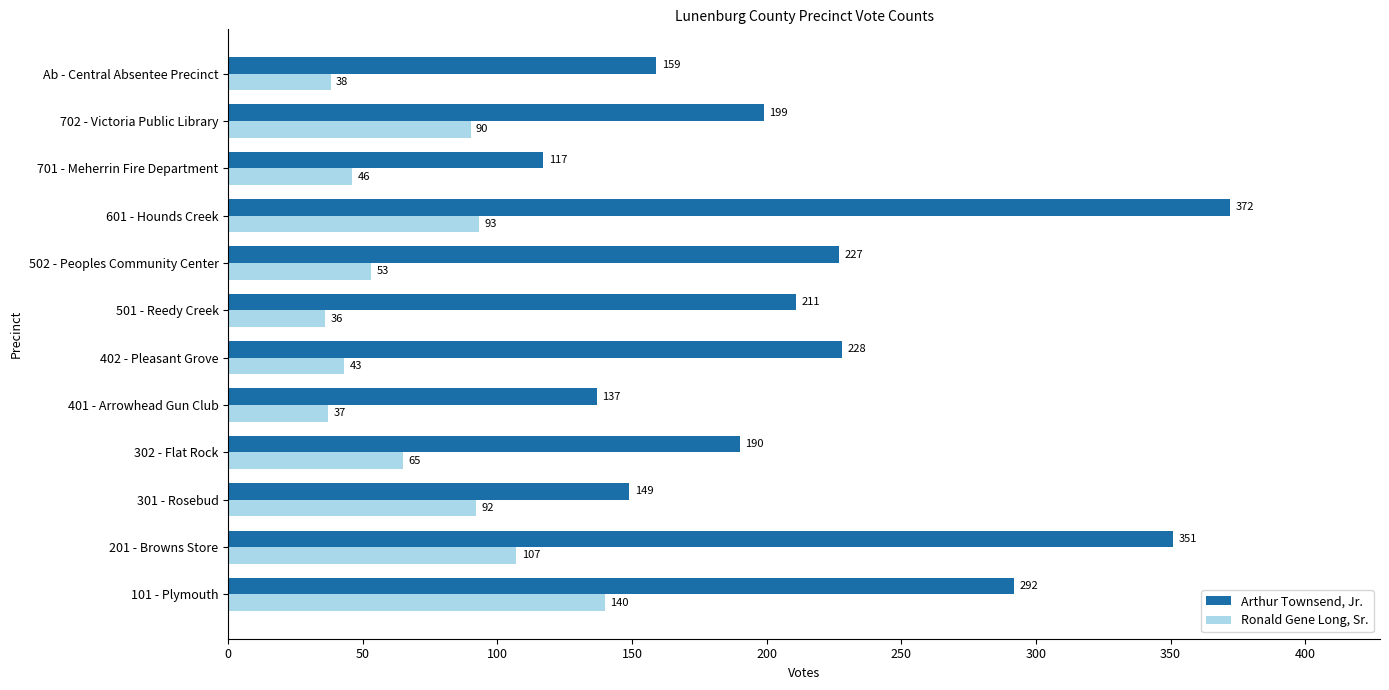

Where is Arthur Townsend, Jr. nearest to the value 244?

402 - Pleasant Grove